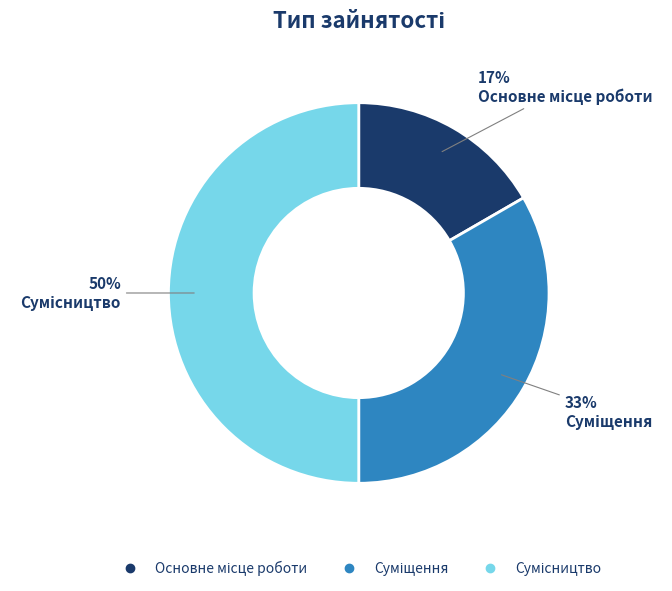

To the nearest percent, what is the average slice percentage?

33%